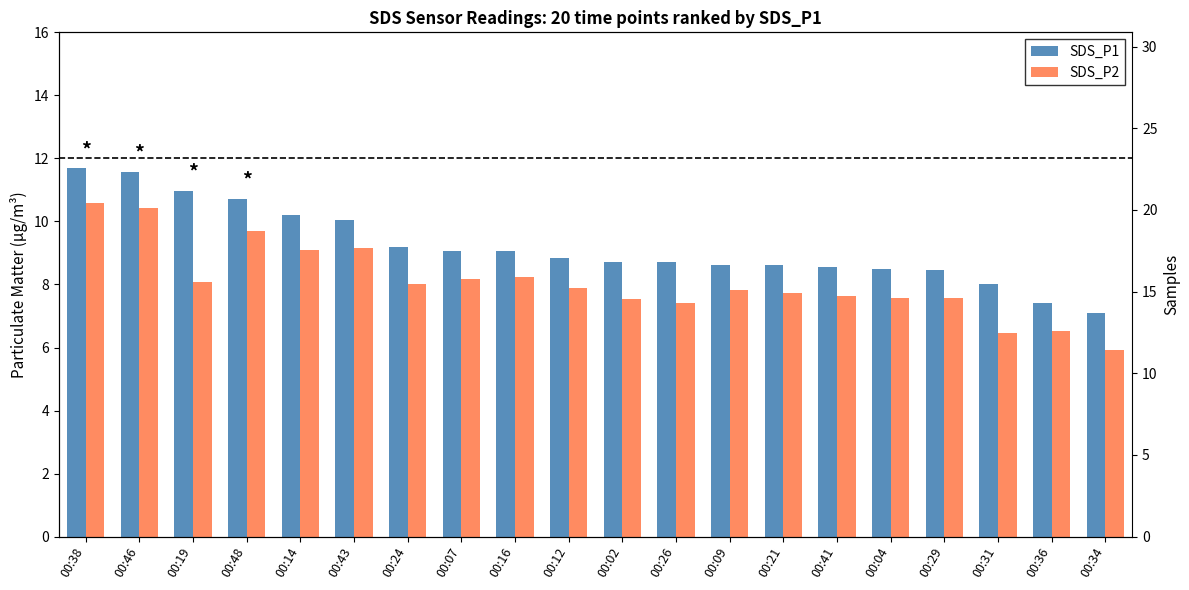

What are all the series names shown in the legend?

SDS_P1, SDS_P2